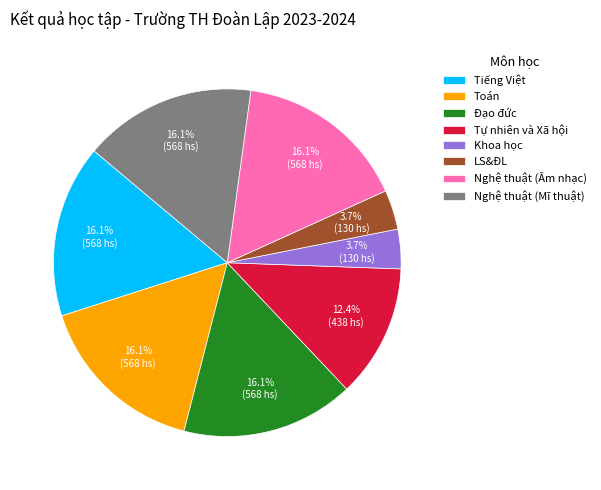

Approximately how many times larger is the value at Đạo đức compared to Tiếng Việt?

1.0